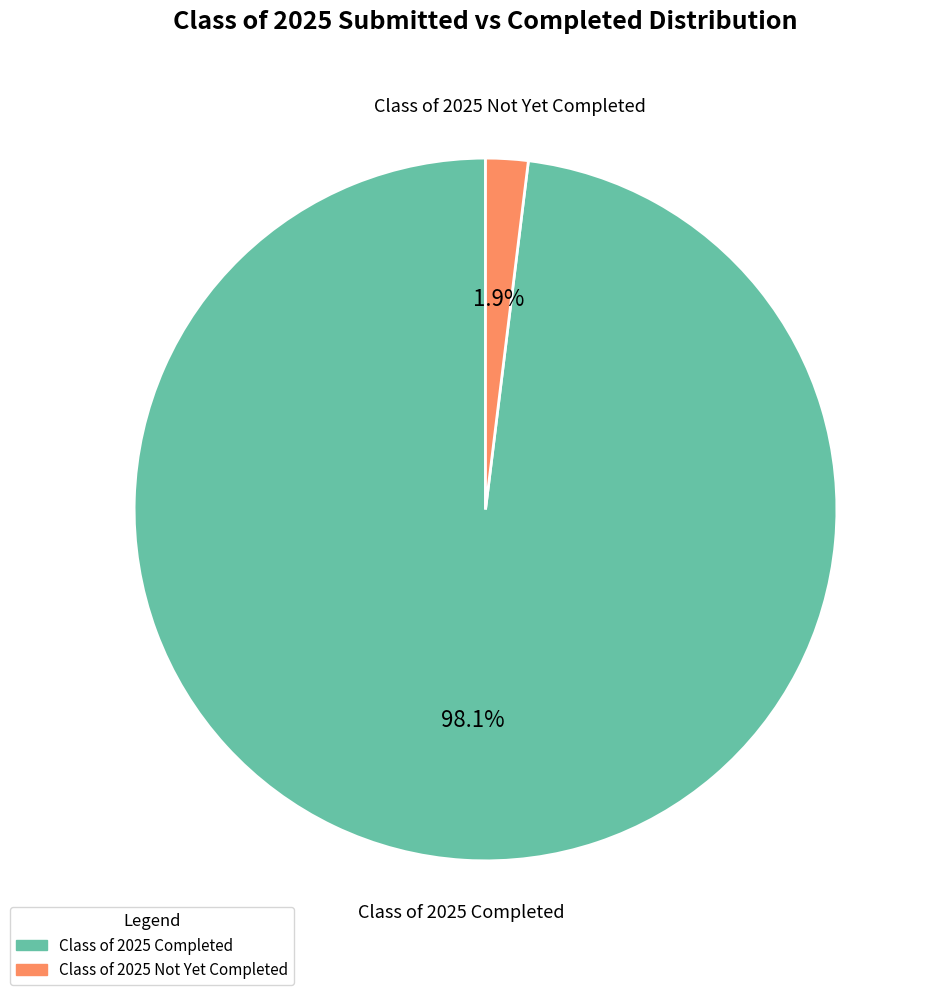

Is there a majority slice in this chart?

Yes